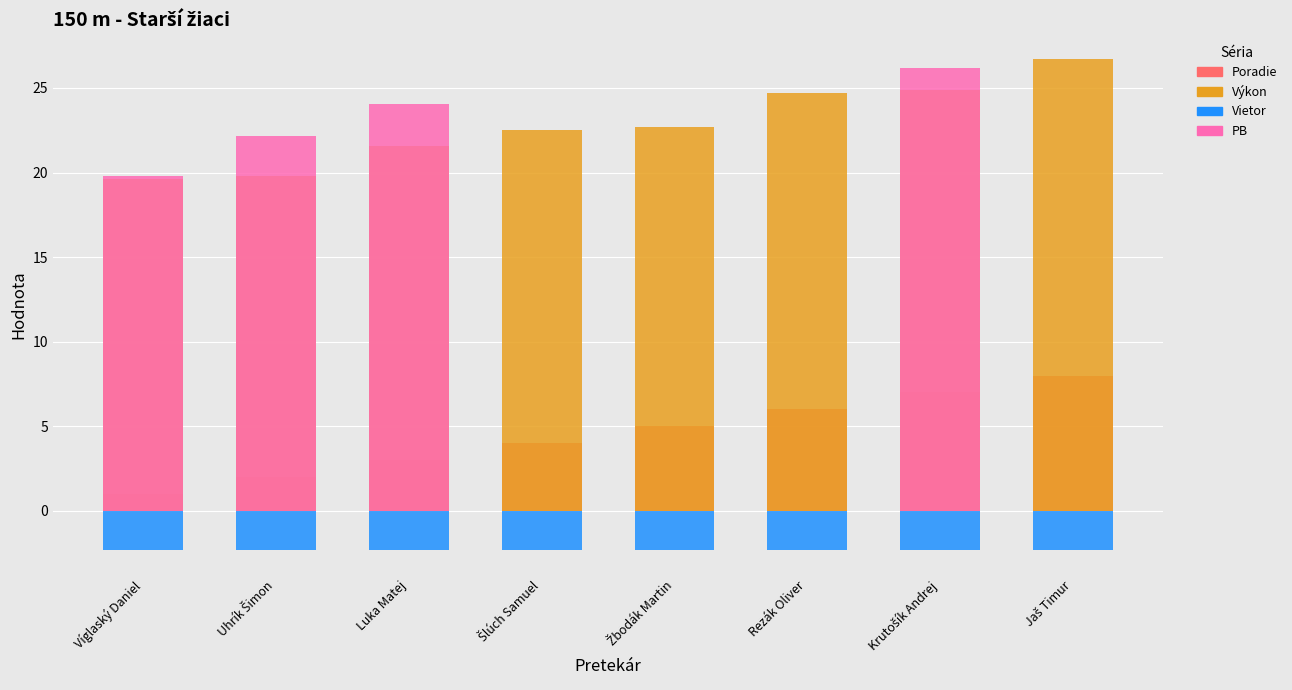

Is it true that Poradie equals 2.6 at Jaš Timur?

False